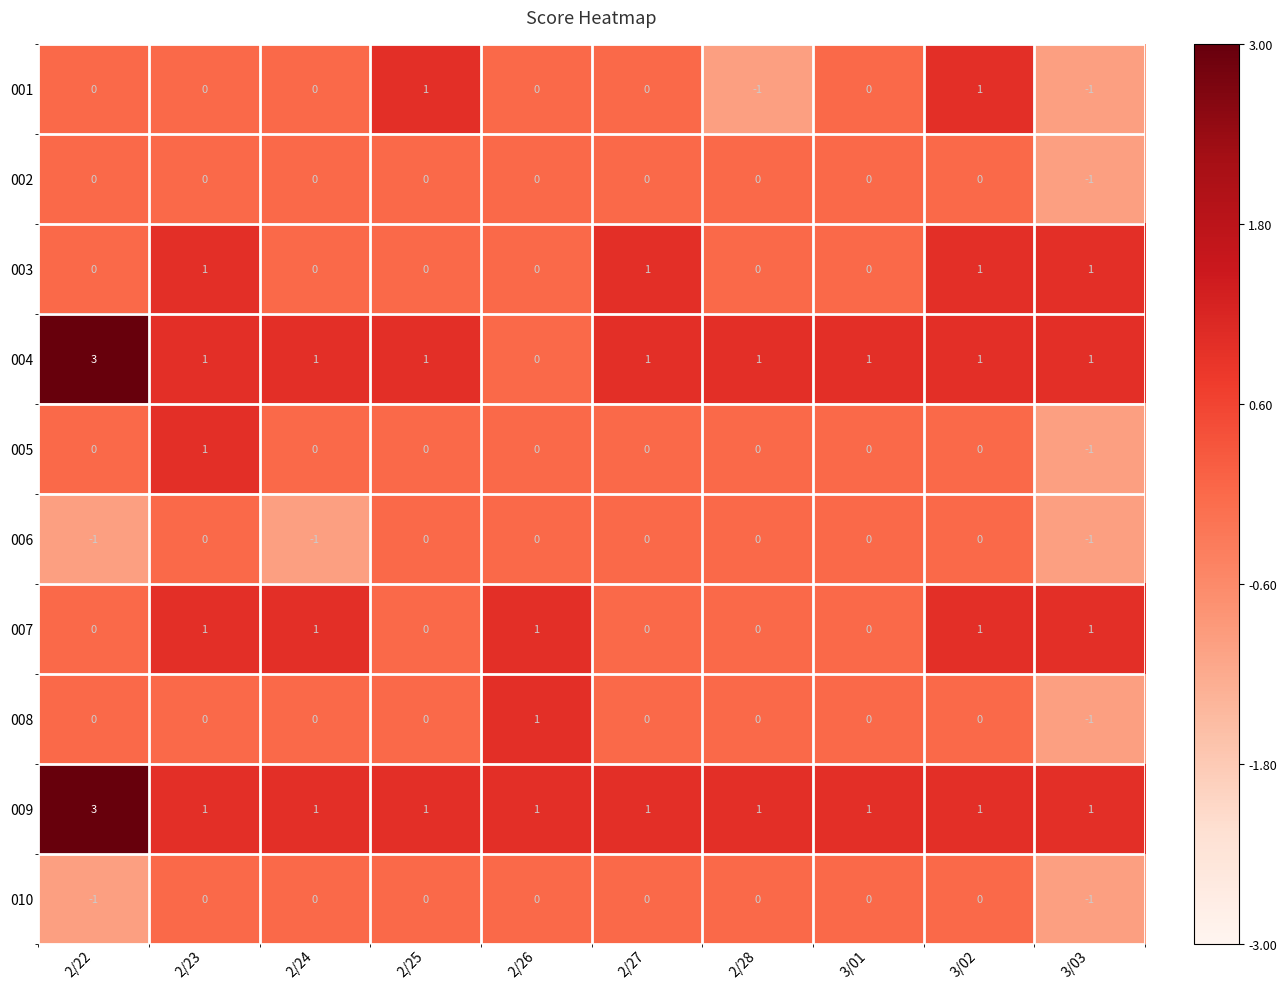

Which series has the largest total across all categories?

009